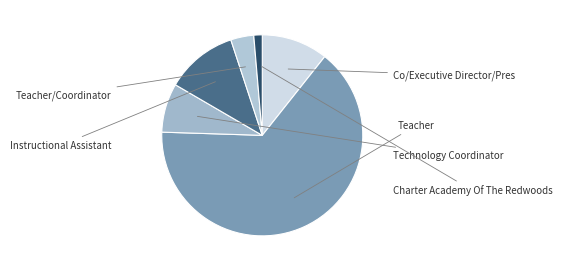

The Teacher/Coordinator slice represents 1% of the pie. True or false?

False